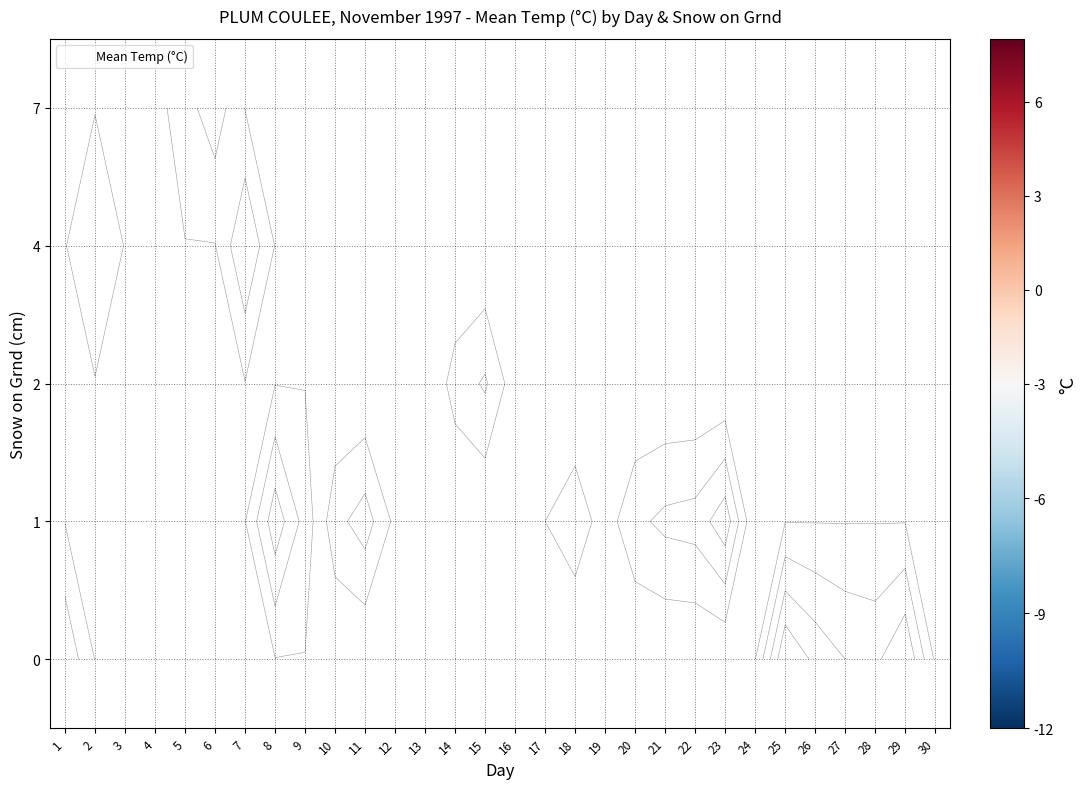

How many data points does each series have?

30